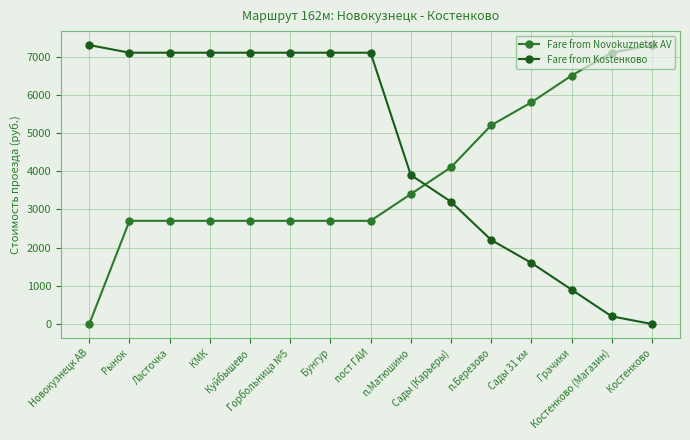

The value of Fare from Kostенково at Сады (Карьеры) is 5323. True or false?

False